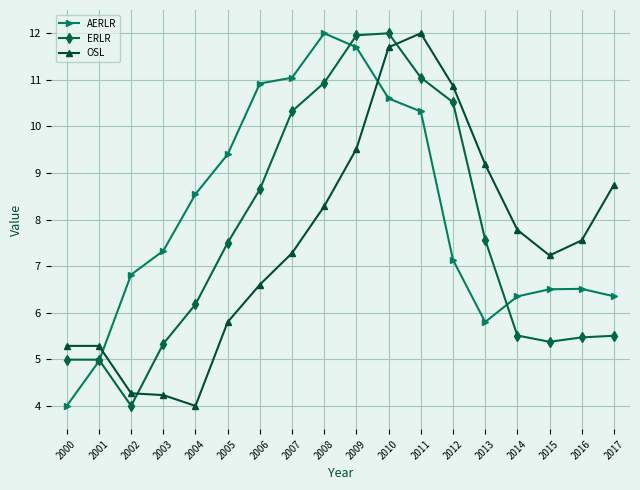

Is it true that AERLR equals 5.8 at 2013?

True